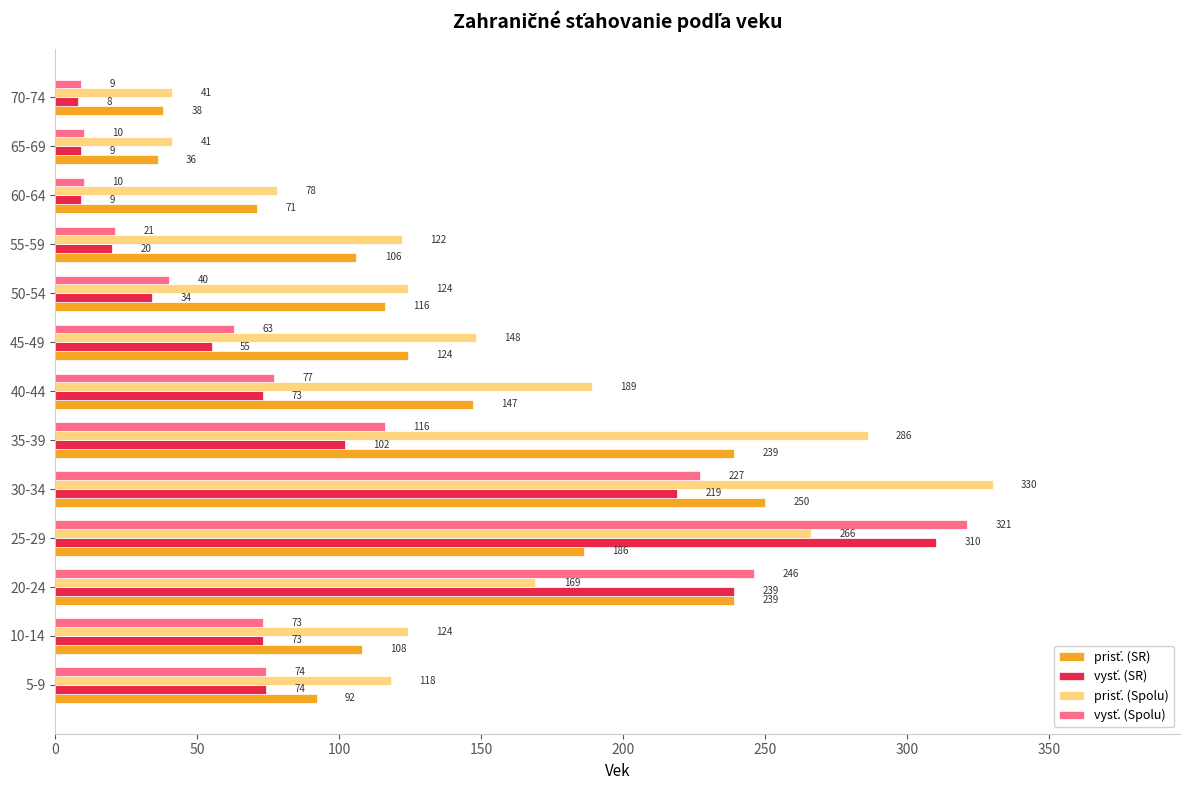

At how many categories does at least one series exceed 101?

10